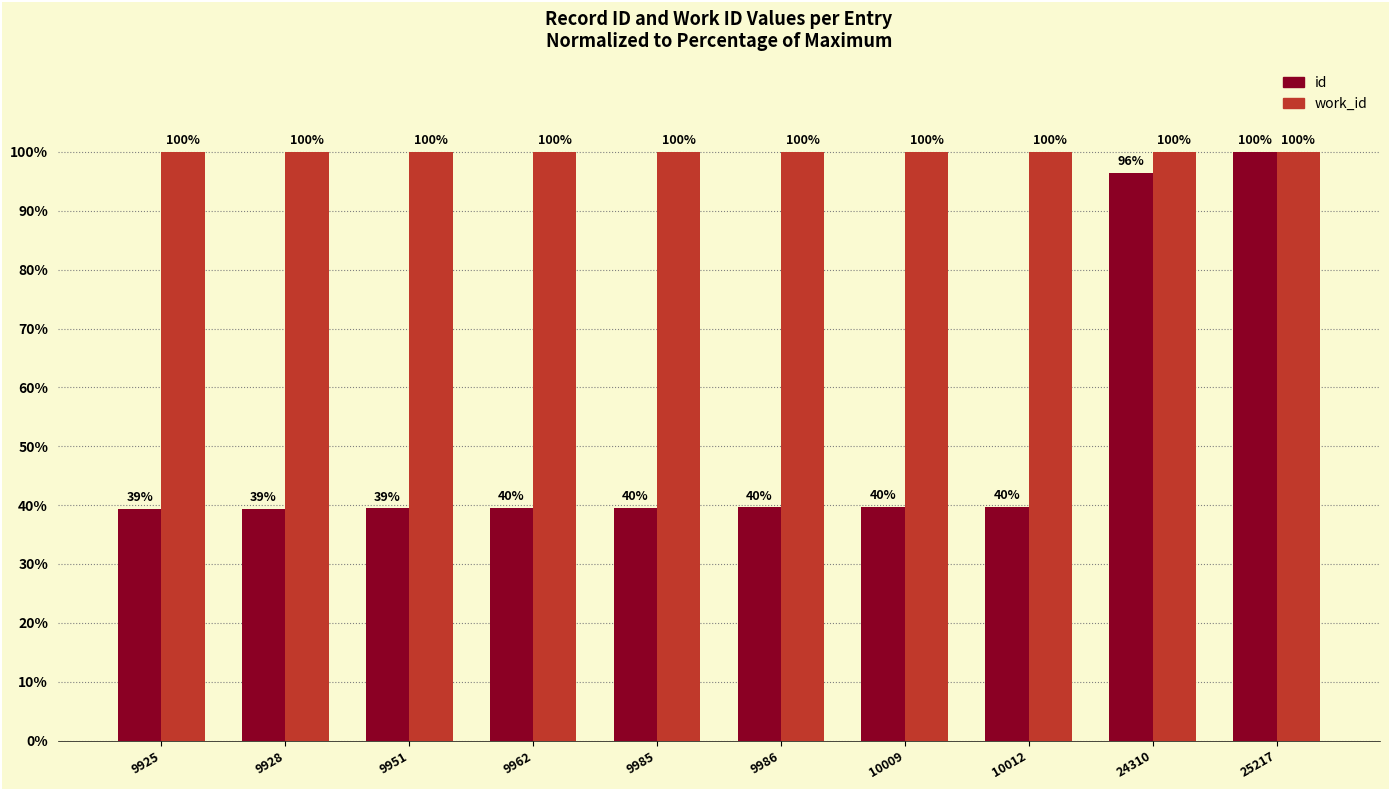

Between 9925 and 10009, which series saw the biggest shift?

id